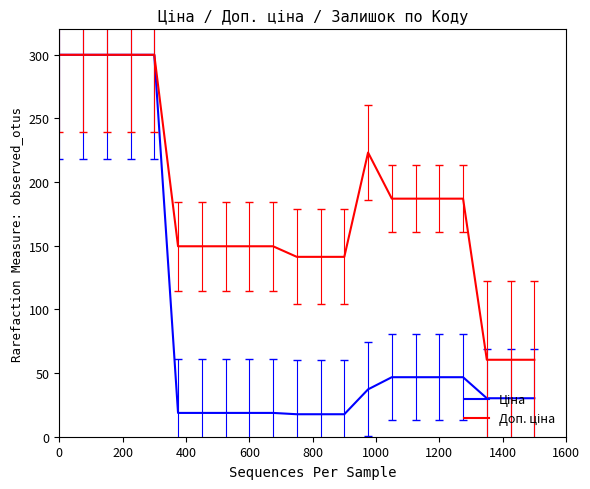

What is the greatest value displayed?

300.0